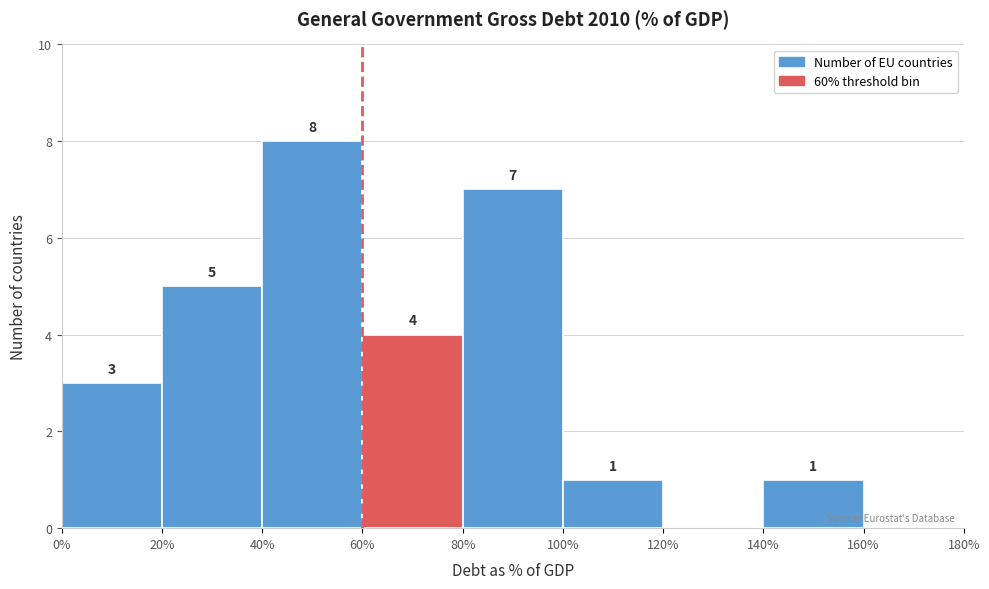

Over which range of the x-axis is the bar tallest?

40% to 60%